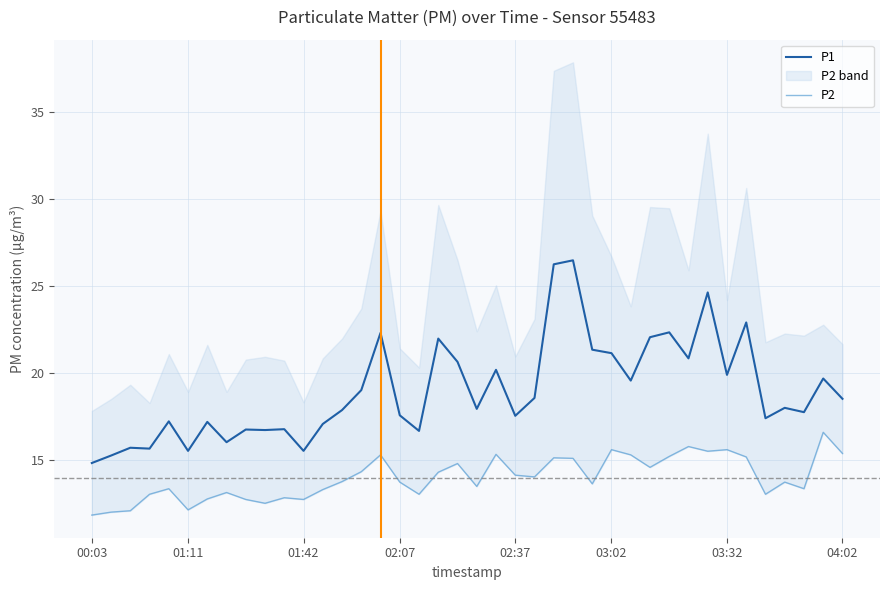

The value of P2 at 00:03 is 11.8. True or false?

True